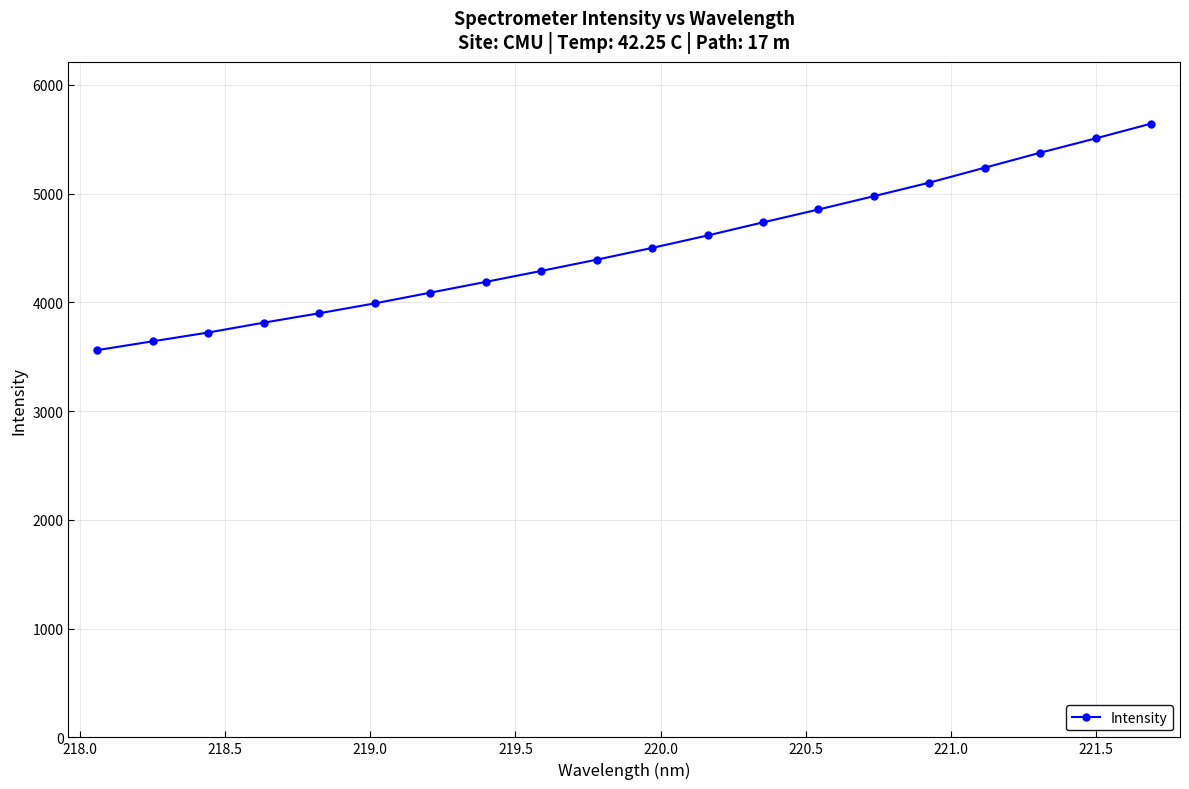

What is the sum of all values?

90156.0